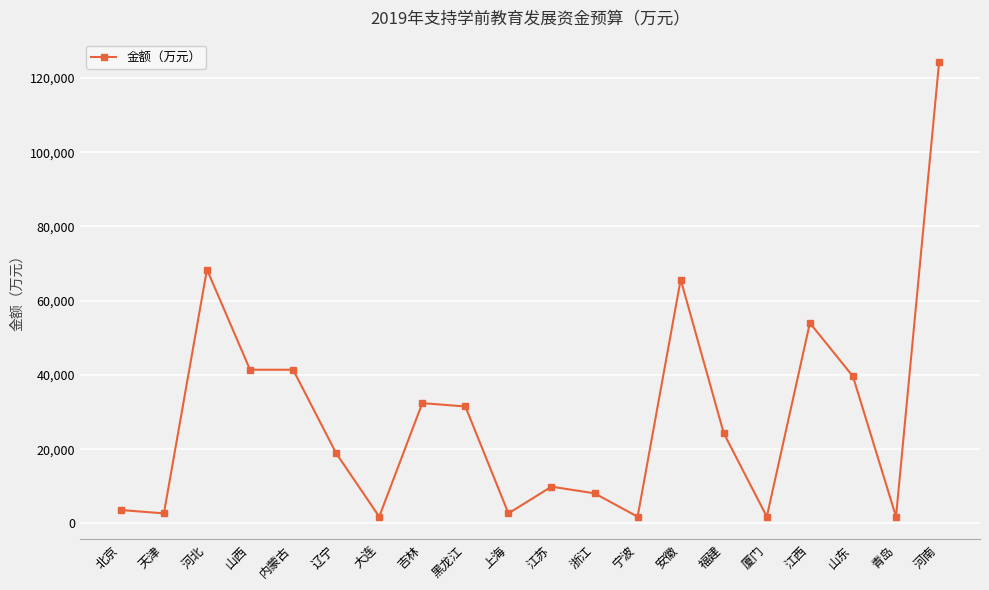

Reading right to left, extract all data points from this chart.

124200	1800	39600	54000	1800	24300	65700	1800	8100	9900	2700	31500	32400	1800	18900	41400	41400	68400	2700	3600